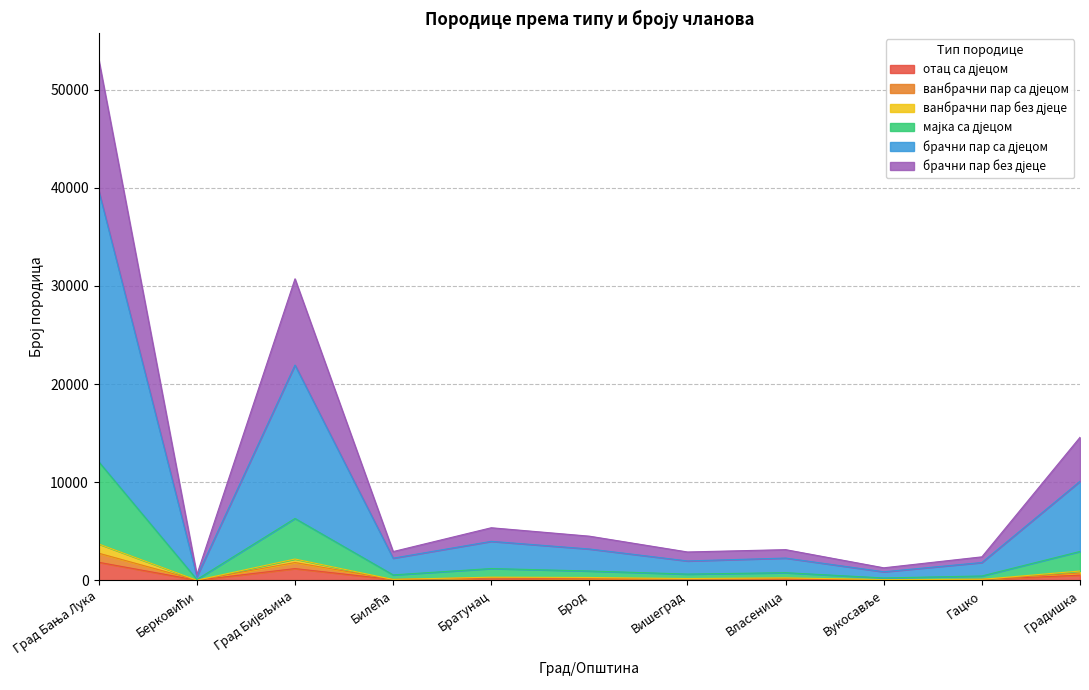

Where is брачни пар без дјеце nearest to the value 6669?

Град Бијељина